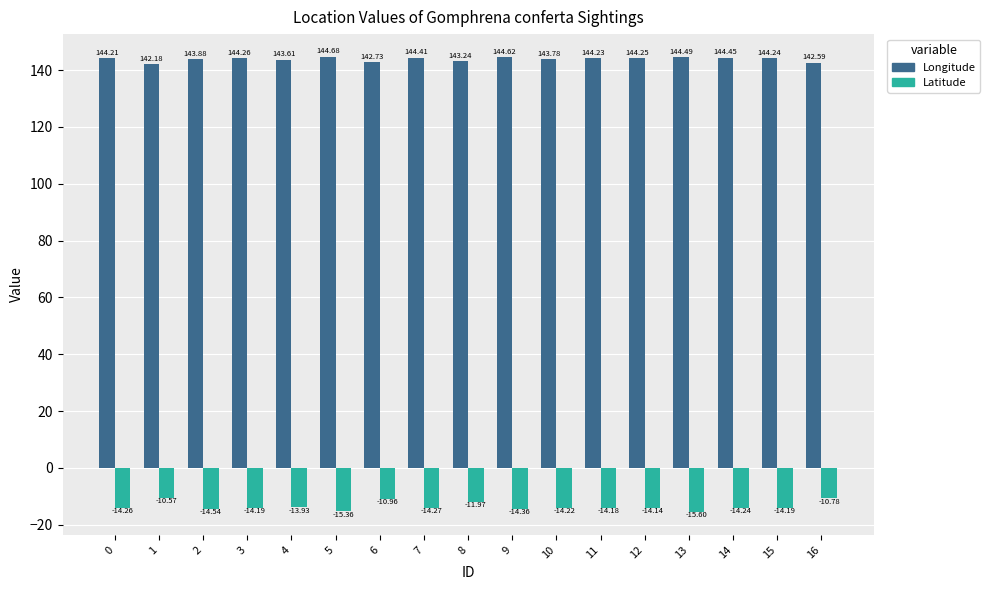

Rank the series by their average value, from lowest to highest.

Latitude, Longitude